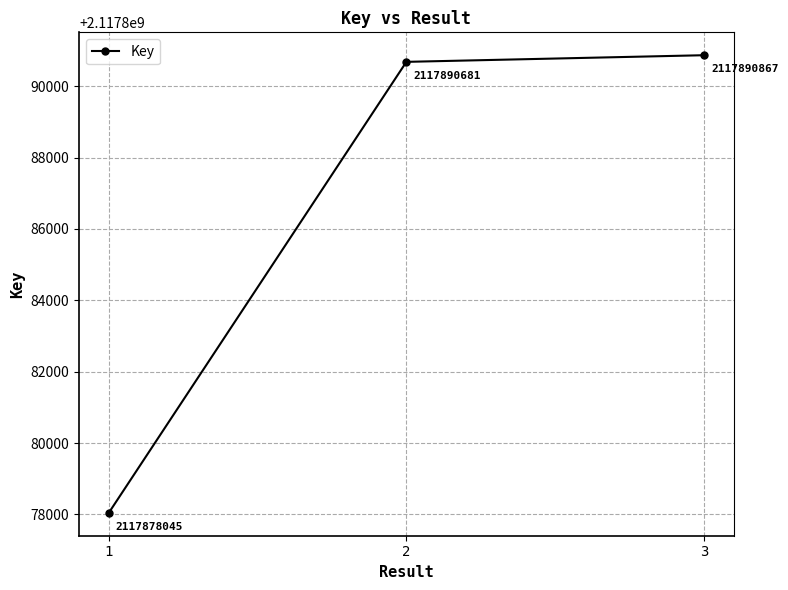

What is the sum of all values?

6353659593